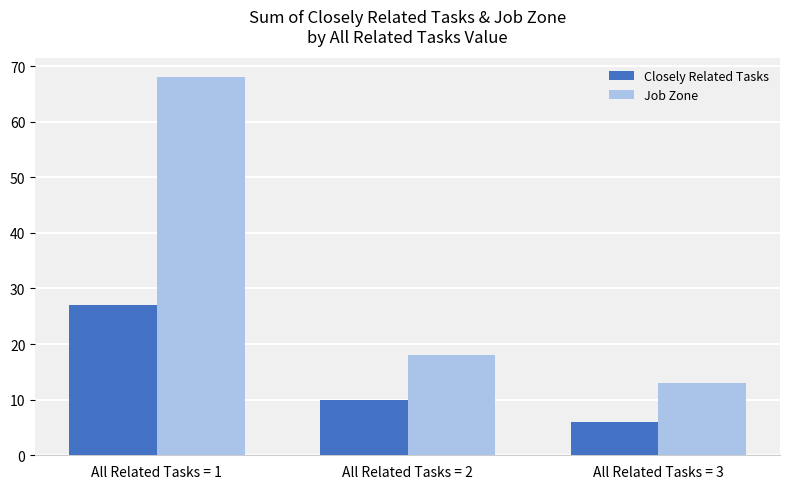

What is the difference between the maximum and minimum values in the Job Zone series?

55